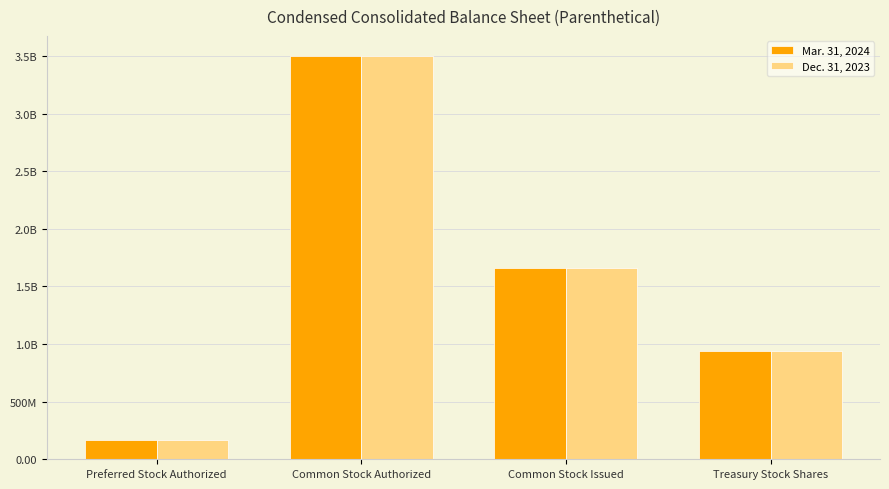

What is the difference between the Dec. 31, 2023 values at Common Stock Authorized and Treasury Stock Shares?

2562100000